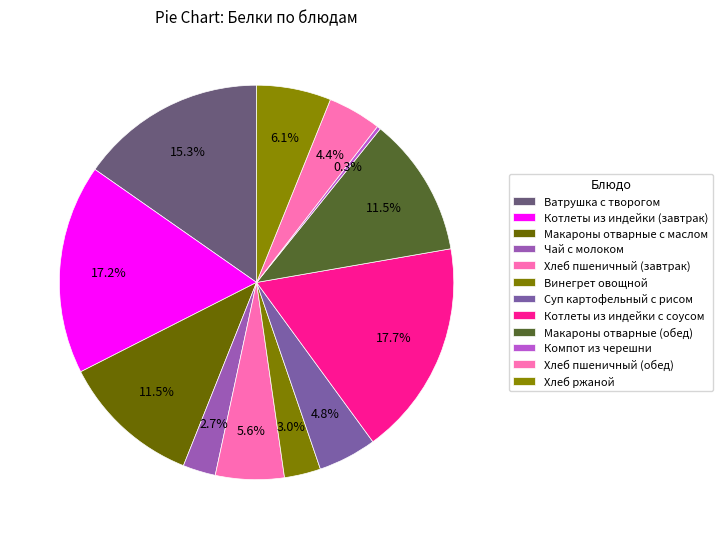

True or false: Макароны отварные (обед) accounts for 11% of the total.

True